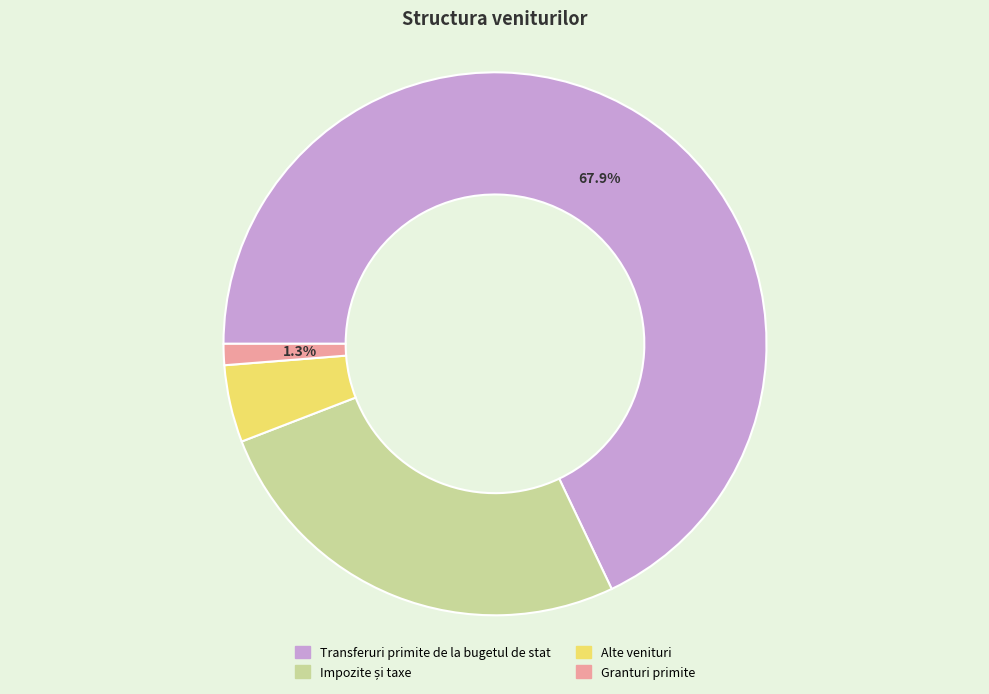

What is the largest slice in the pie chart?

Transferuri primite de la bugetul de stat